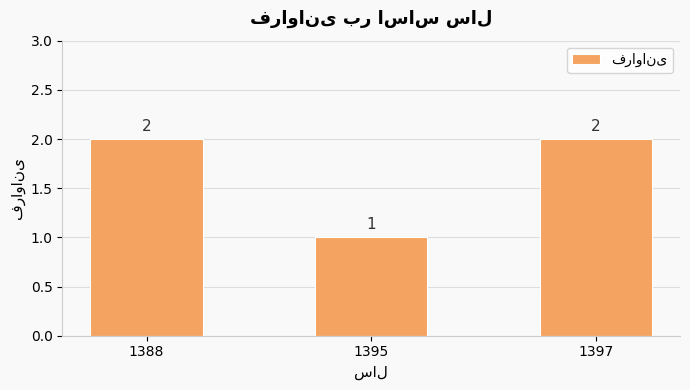

Count the number of data series in this chart.

1